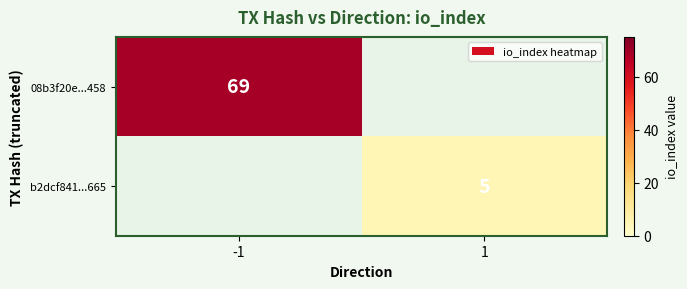

Is the value of 08b3f20e...458 at -1 greater than the value of b2dcf841...665 at 1?

Yes